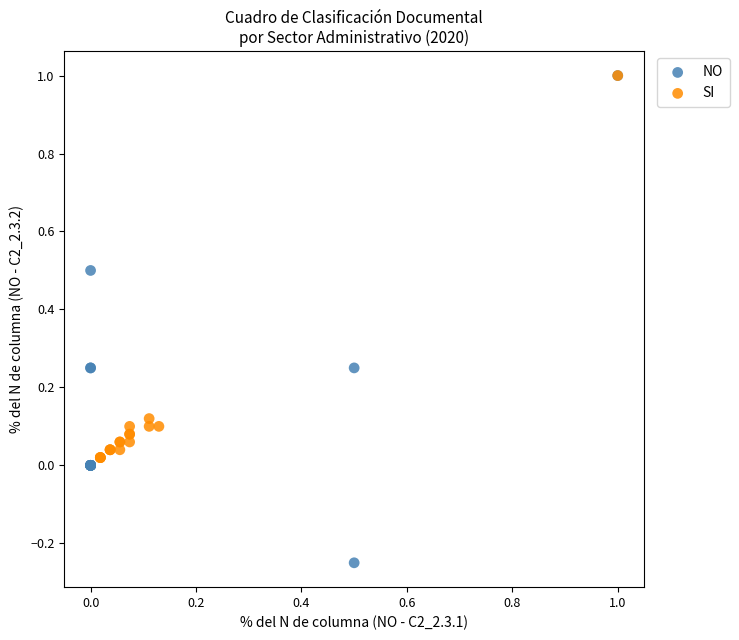

Which series has the widest spread of Y values?

NO